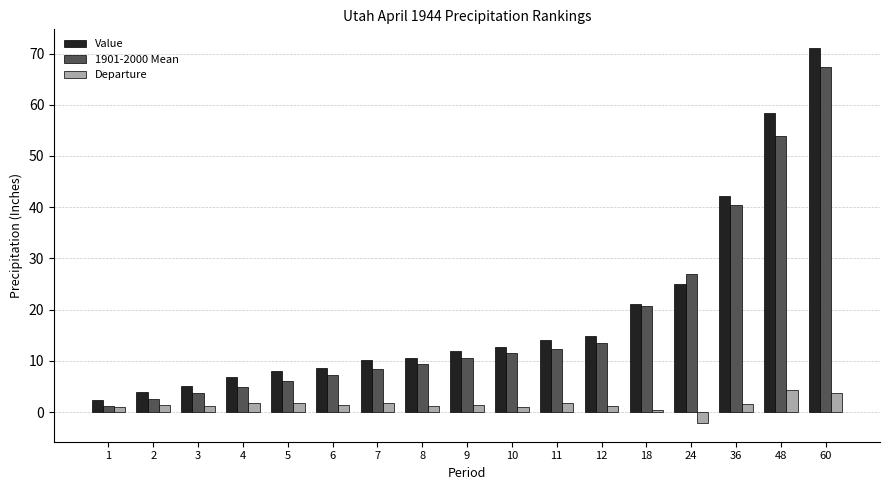

At how many categories does at least one series exceed 16?

5